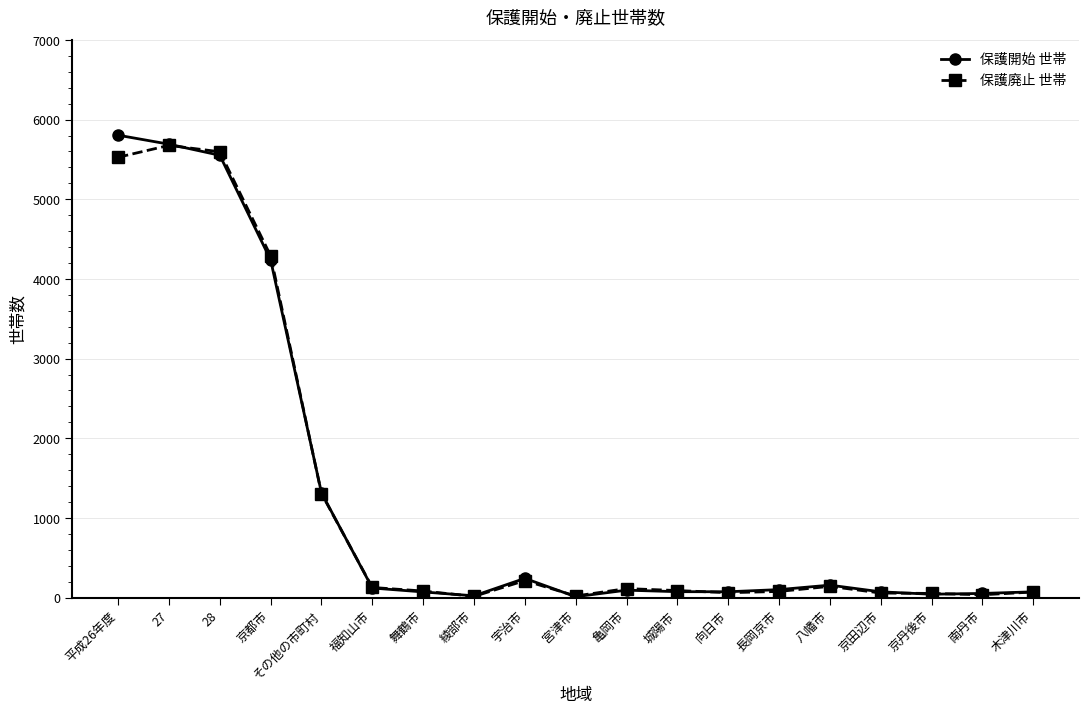

What is the value of the 保護開始 世帯 point at the 10th from the left?

11